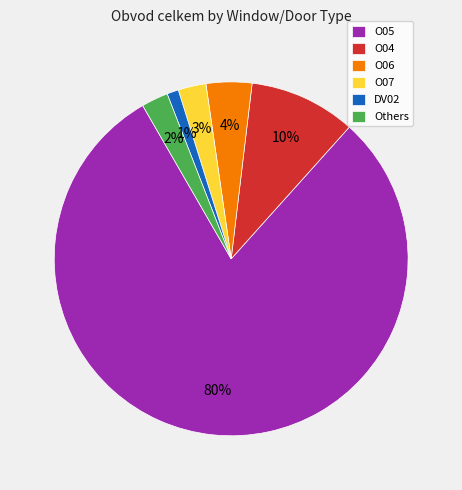

To the nearest percent, what is the difference between the largest and smallest slice percentages?

79%